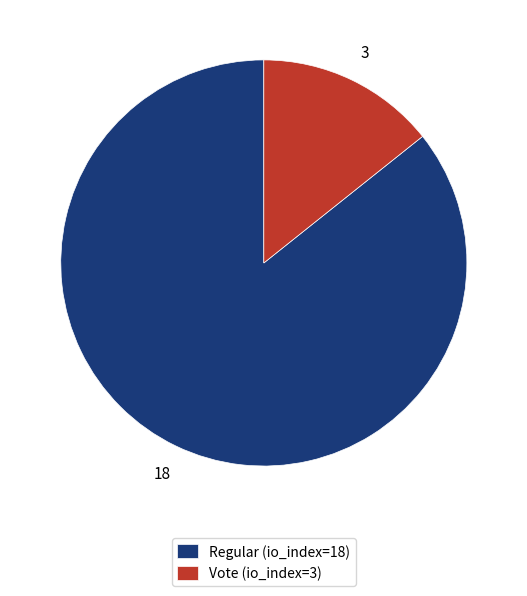

Count the number of slices in the pie.

2